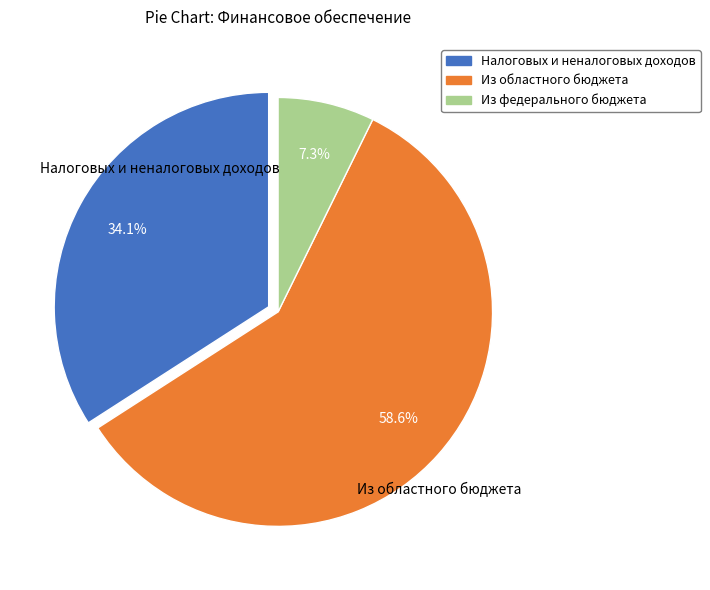

Which category has the biggest portion of the pie?

Из областного бюджета